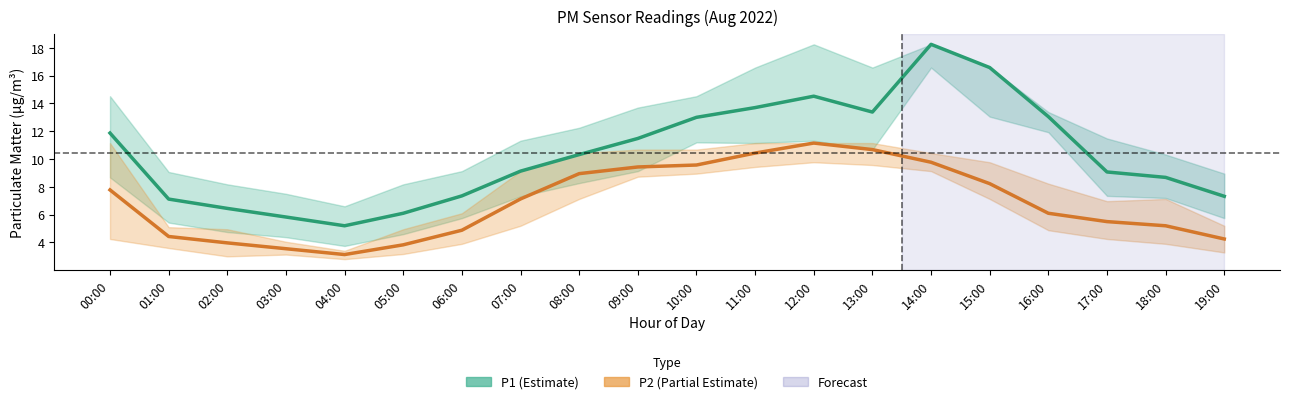

Which series changed the most between 10:00 and 16:00?

P2